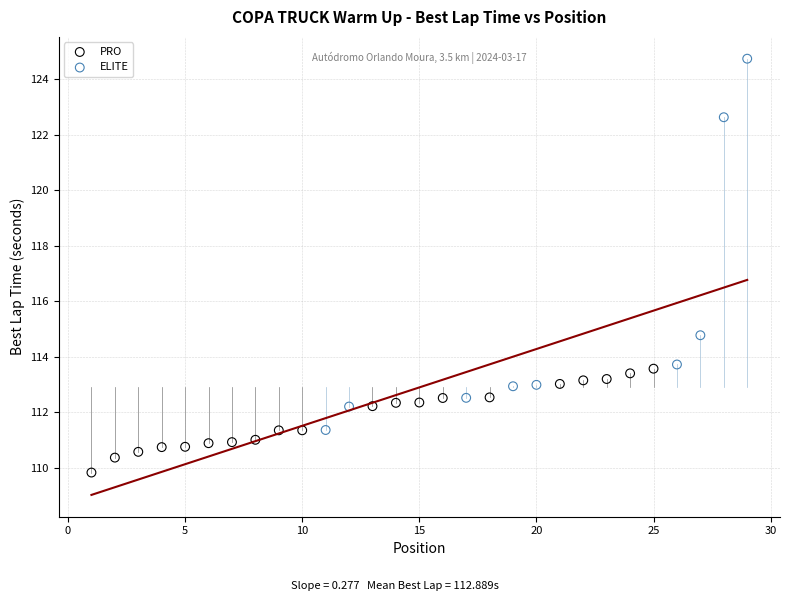

Which series reaches the maximum Y coordinate?

ELITE